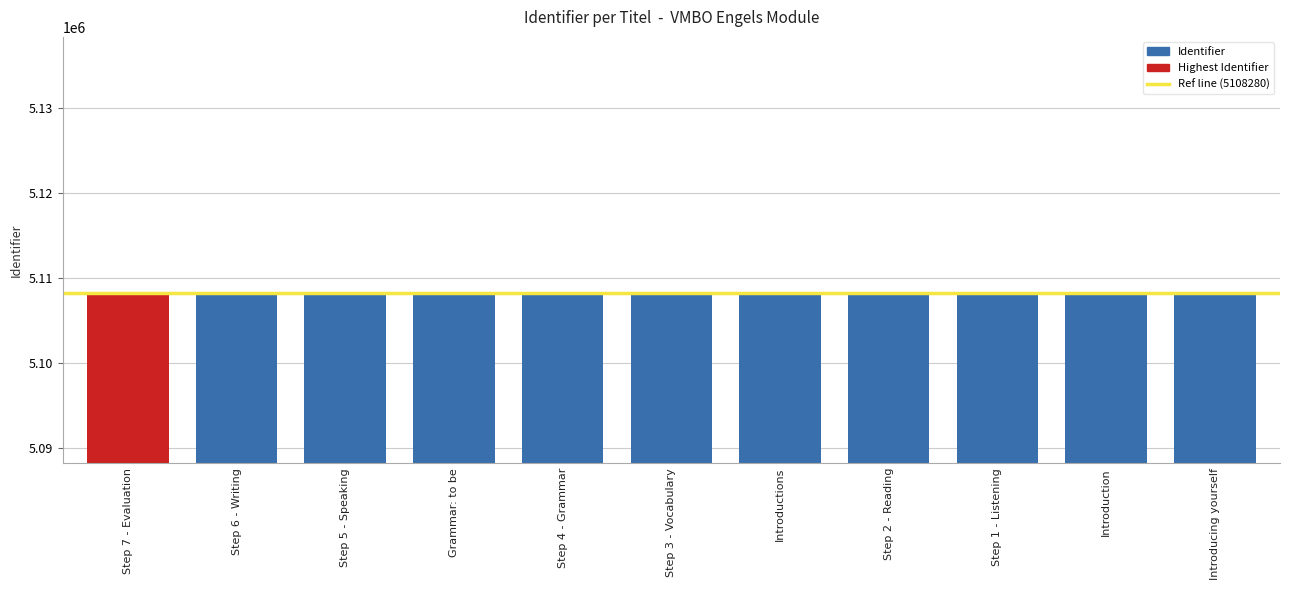

How many series are shown in this chart?

1